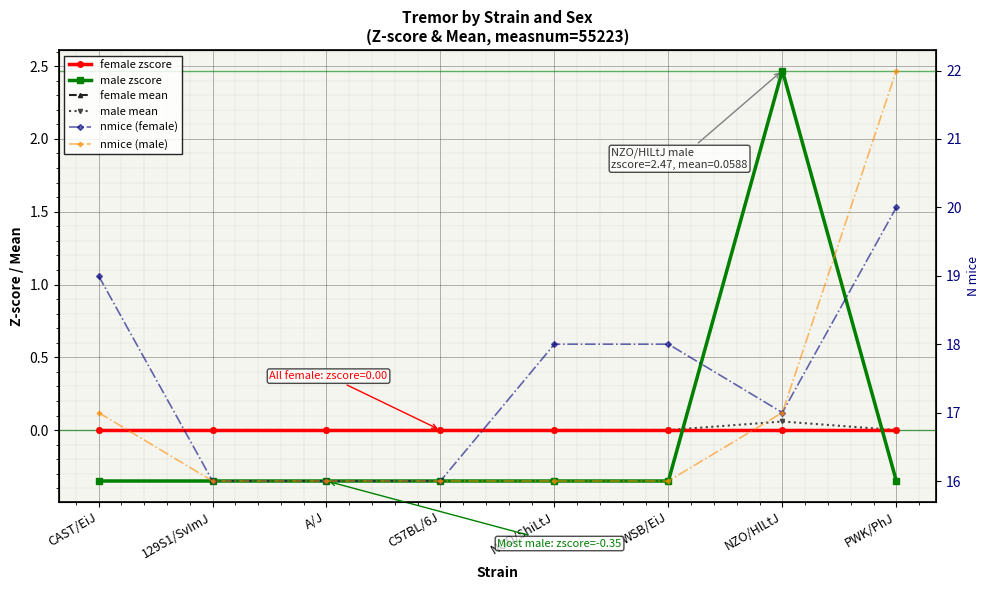

Reading right to left, transcribe all the data shown in this chart.

female zscore: 0.0	0.0	0.0	0.0	0.0	0.0	0.0	0.0
male zscore: -0.3	2.5	-0.3	-0.3	-0.3	-0.3	-0.3	-0.3
female mean: 0.0	0.0	0.0	0.0	0.0	0.0	0.0	0.0
male mean: 0.0	0.1	0.0	0.0	0.0	0.0	0.0	0.0
nmice (female): 20.0	17.0	18.0	18.0	16.0	16.0	16.0	19.0
nmice (male): 22.0	17.0	16.0	16.0	16.0	16.0	16.0	17.0